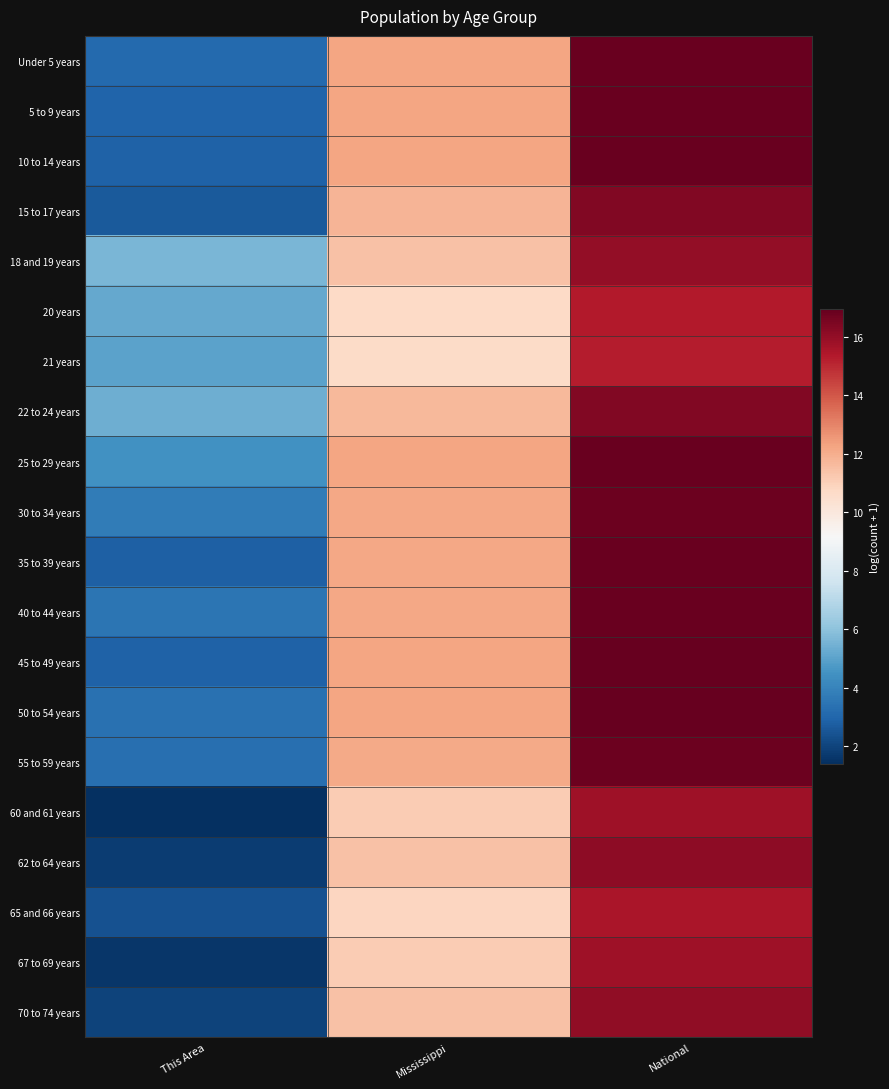

What is the greatest value displayed?

16.9